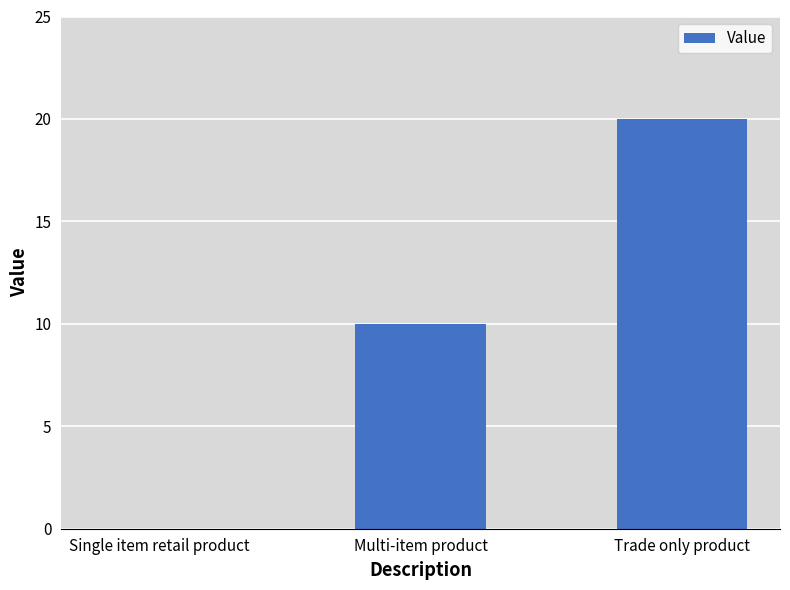

The value at Multi-item product is 3. True or false?

False